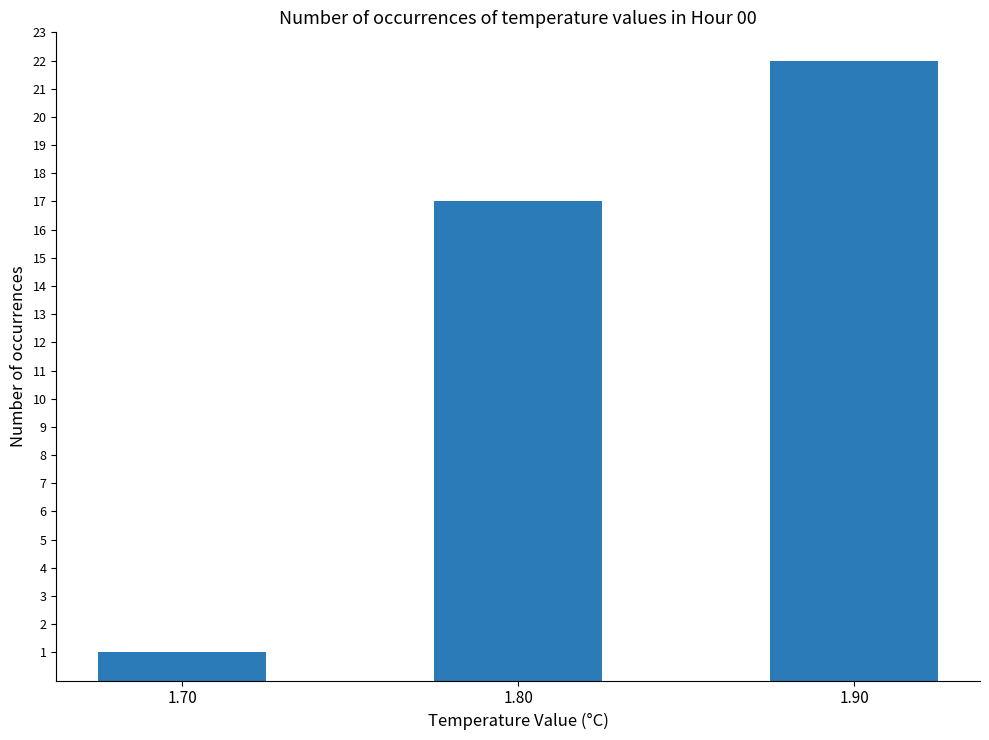

What is the sum of all values?

40